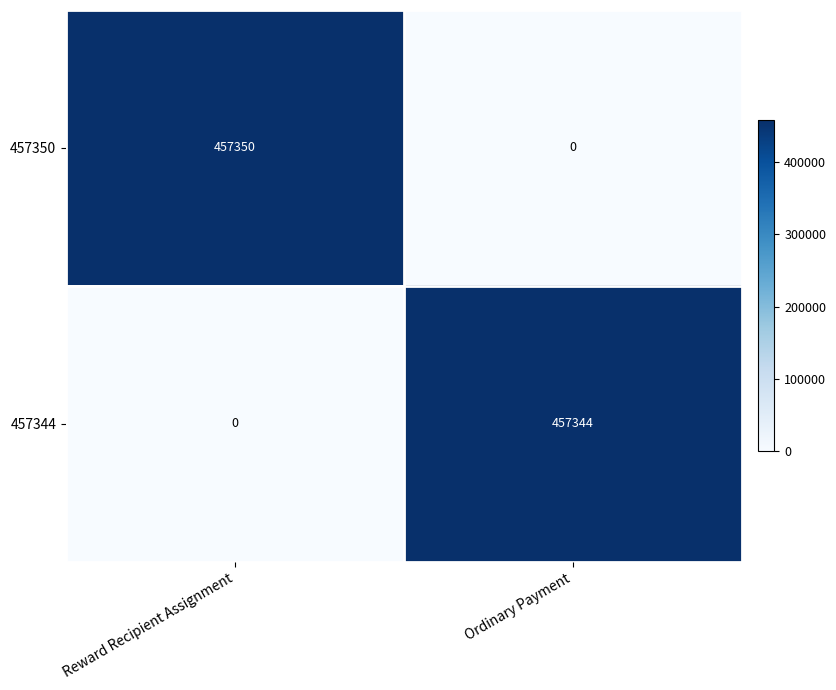

Reading right to left, list all the values displayed in this chart.

457350: 0	457350
457344: 457344	0